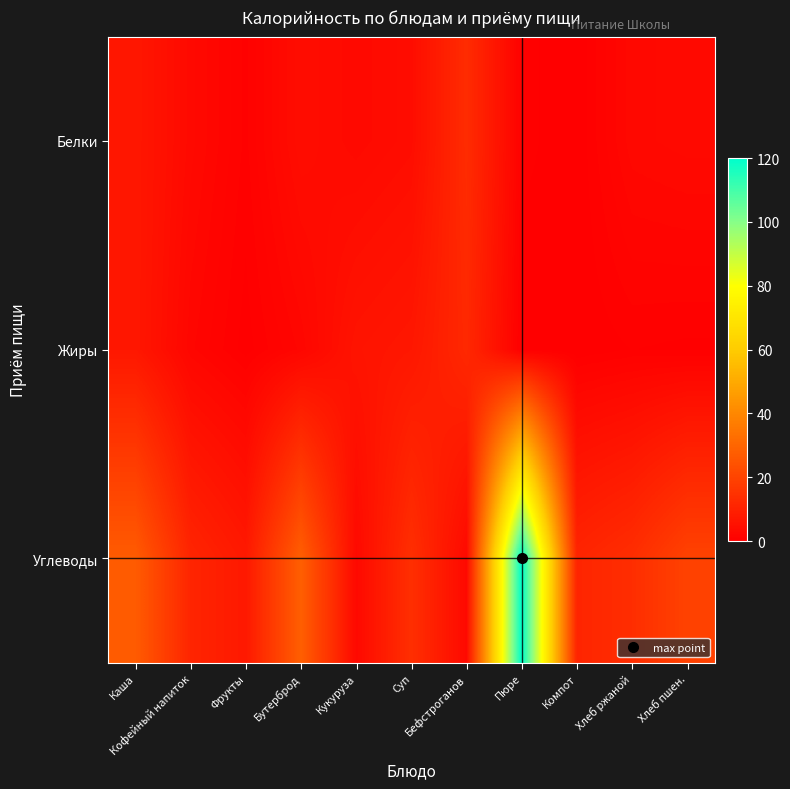

Between Хлеб ржаной and Компот, which is larger?

Хлеб ржаной